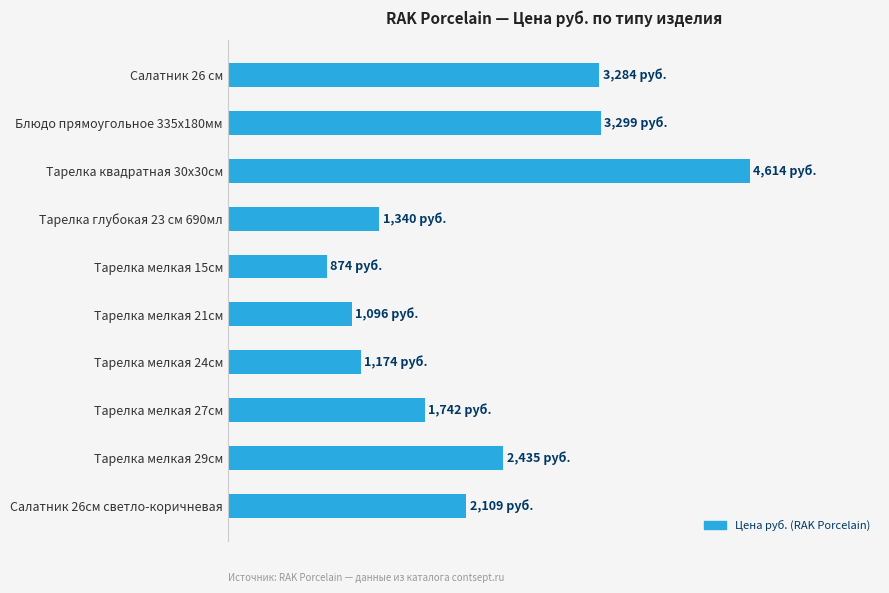

Does the chart contain any negative values?

No